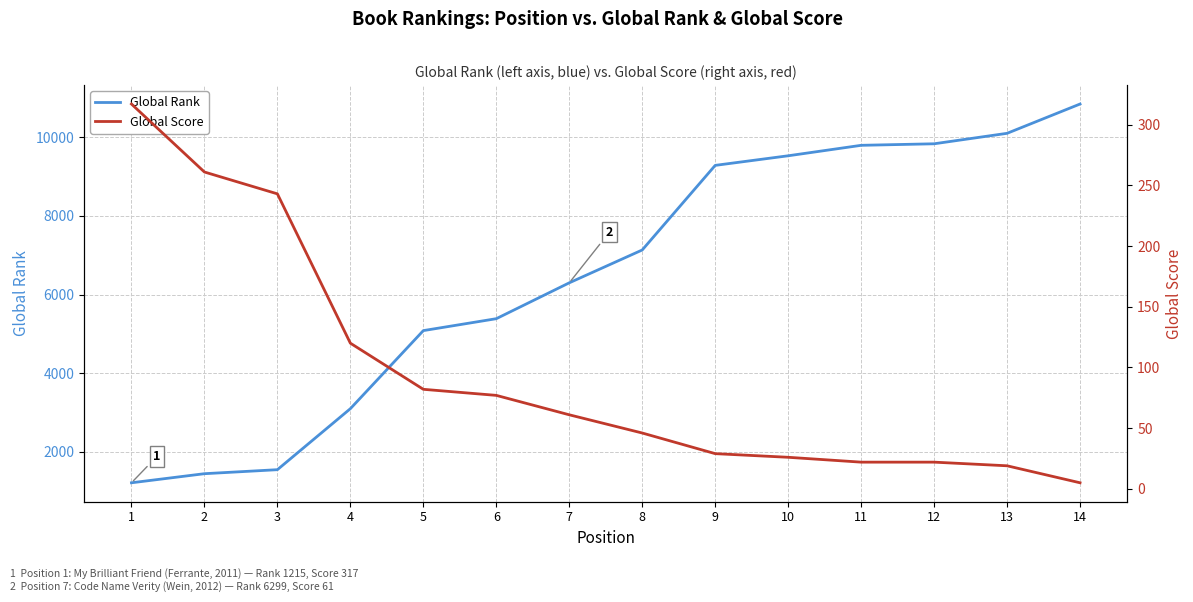

What are all the series names shown in the legend?

Global Rank, Global Score